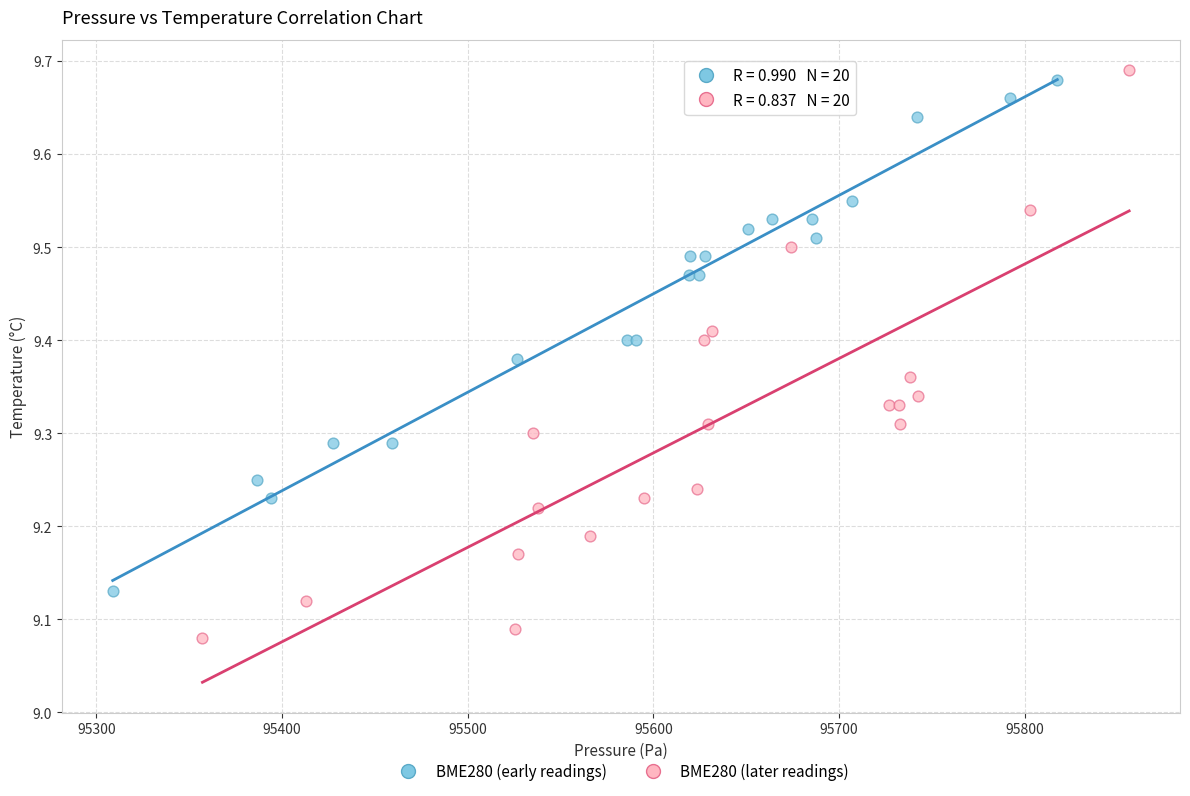

What are all the series names shown in the legend?

BME280 (early readings), BME280 (later readings)